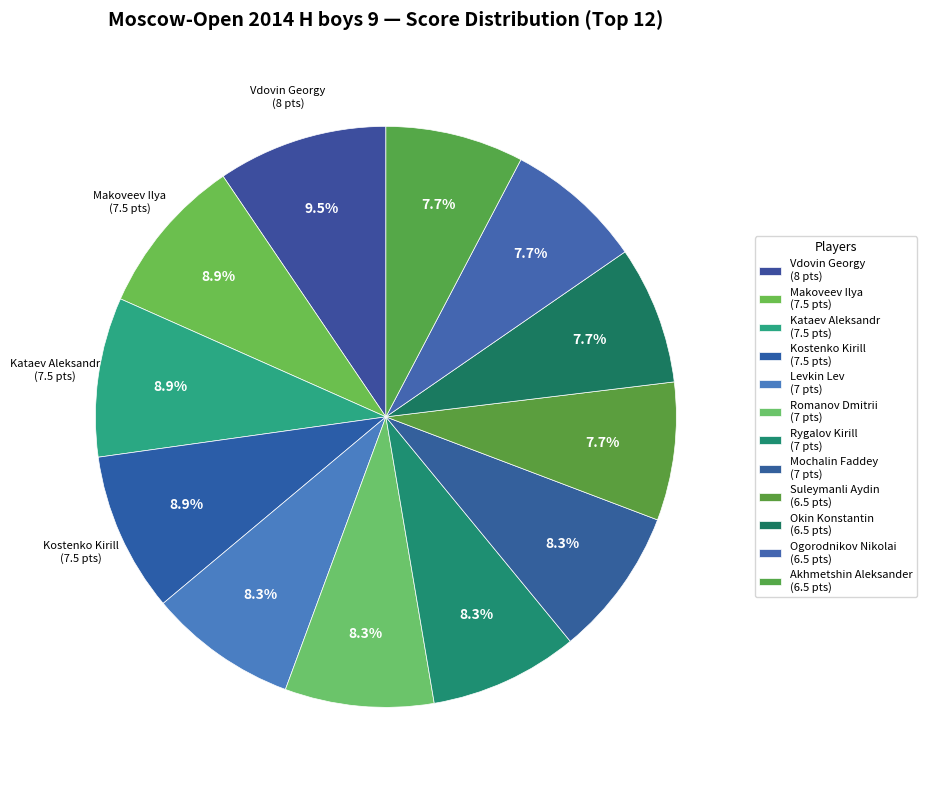

Rank the categories by value from lowest to highest.

Suleymanli Aydin, Okin Konstantin, Ogorodnikov Nikolai, Akhmetshin Aleksander, Levkin Lev, Romanov Dmitrii, Rygalov Kirill, Mochalin Faddey, Makoveev Ilya, Kataev Aleksandr, Kostenko Kirill, Vdovin Georgy